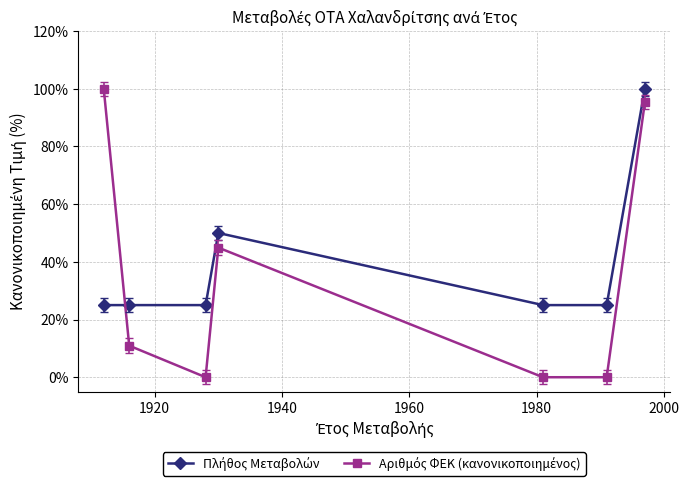

What is the greatest value displayed?

100.0